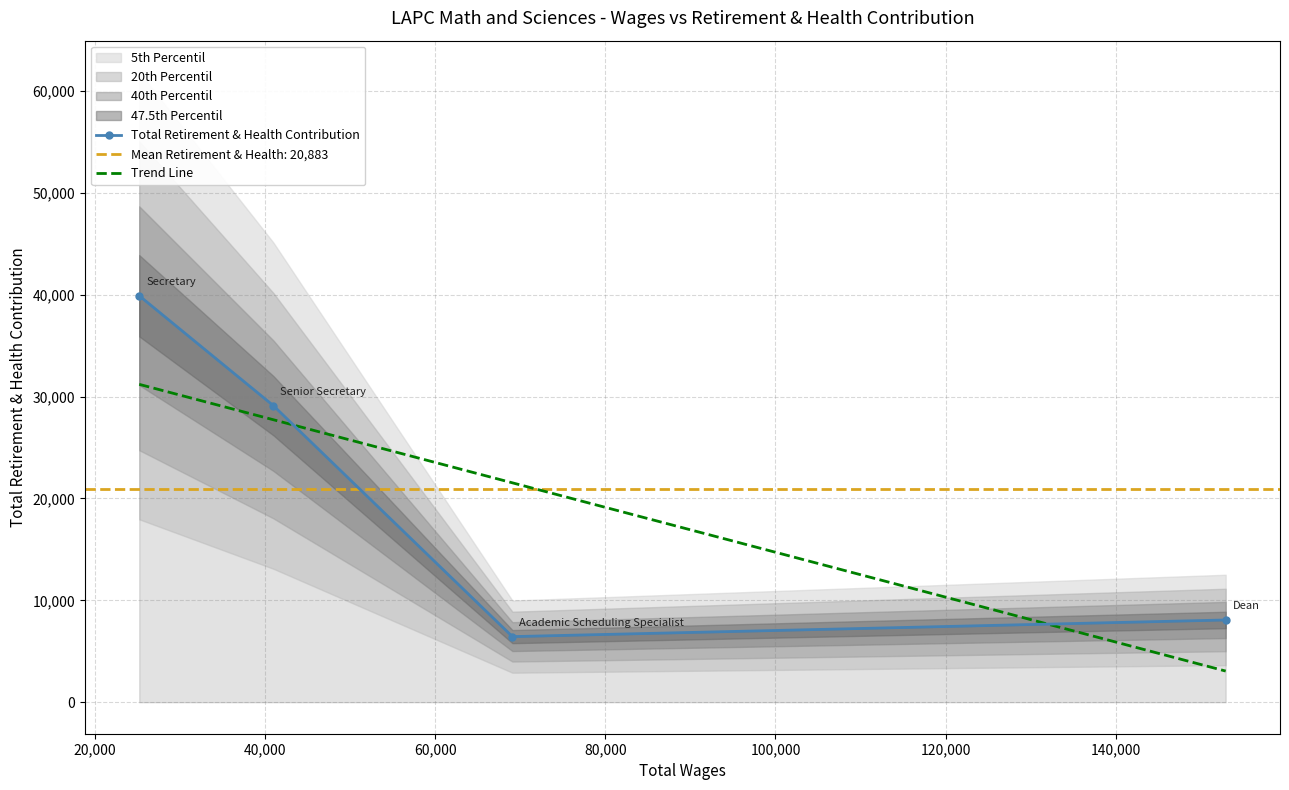

What is the lowest value of the Total Retirement & Health Contribution series?

6440.0